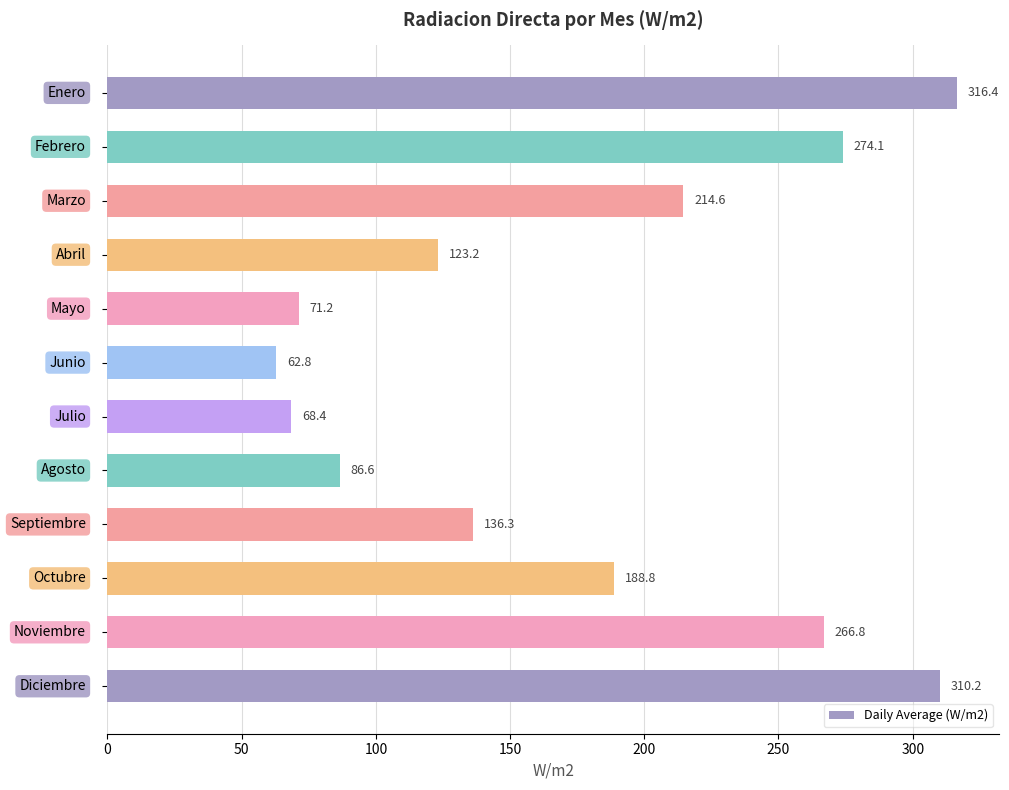

How many categories are shown in the chart?

12